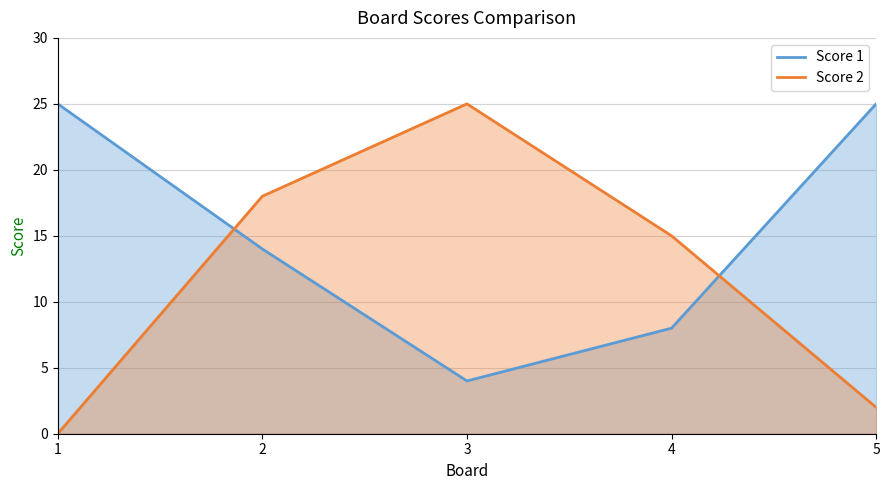

Where is the first local minimum for Score 1?

3